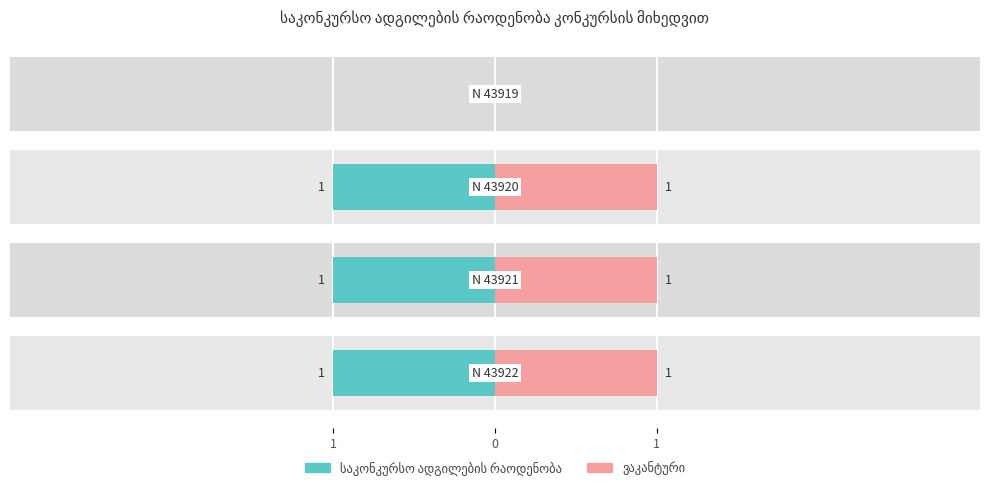

Does the chart contain stacked bars?

No